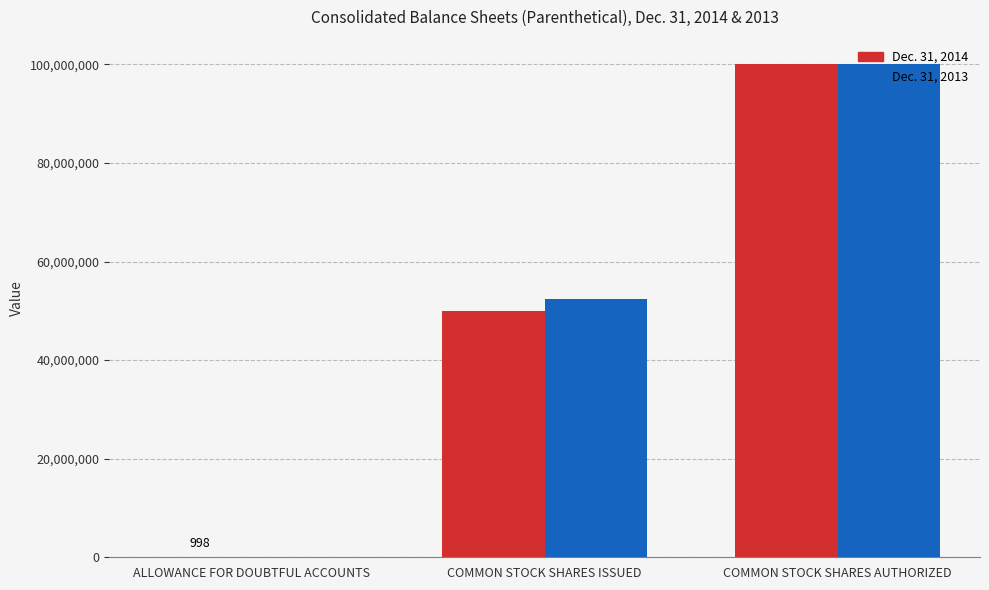

True or false: Dec. 31, 2014 has a value of 71042615 at COMMON STOCK SHARES ISSUED.

False